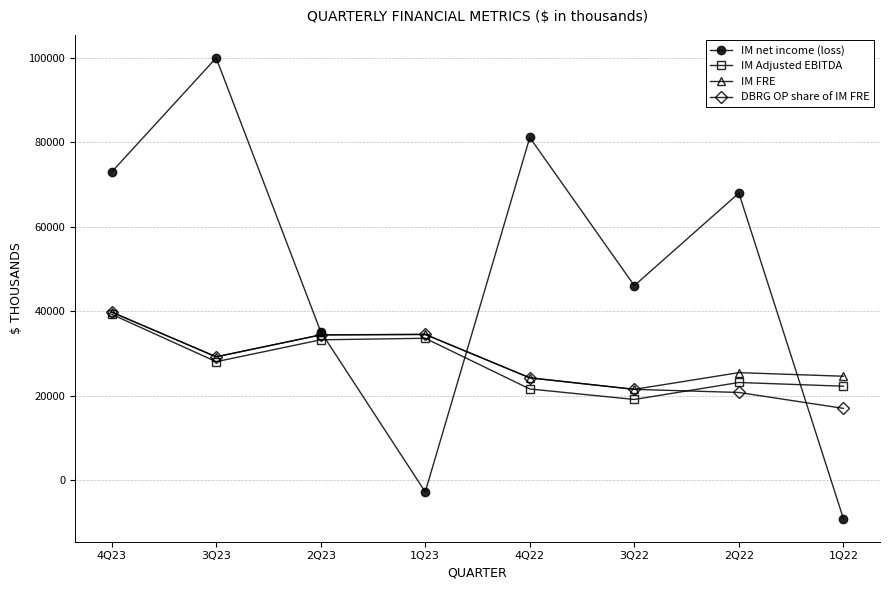

True or false: IM net income (loss) and IM Adjusted EBITDA cross at least once.

True